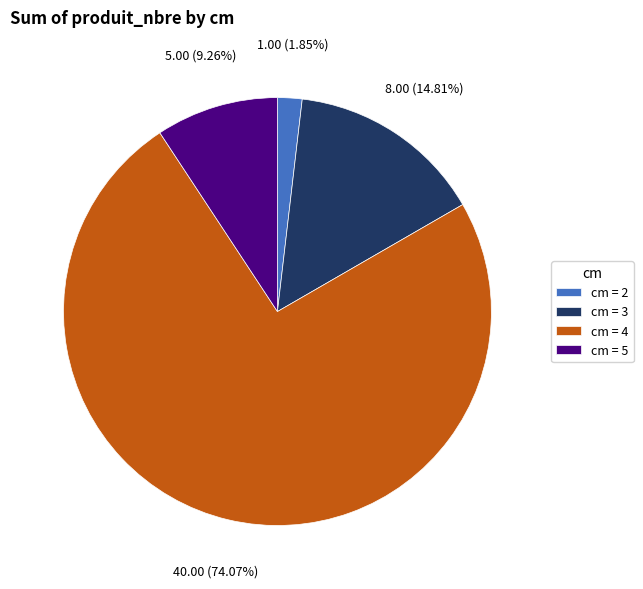

Is there a majority slice in this chart?

Yes